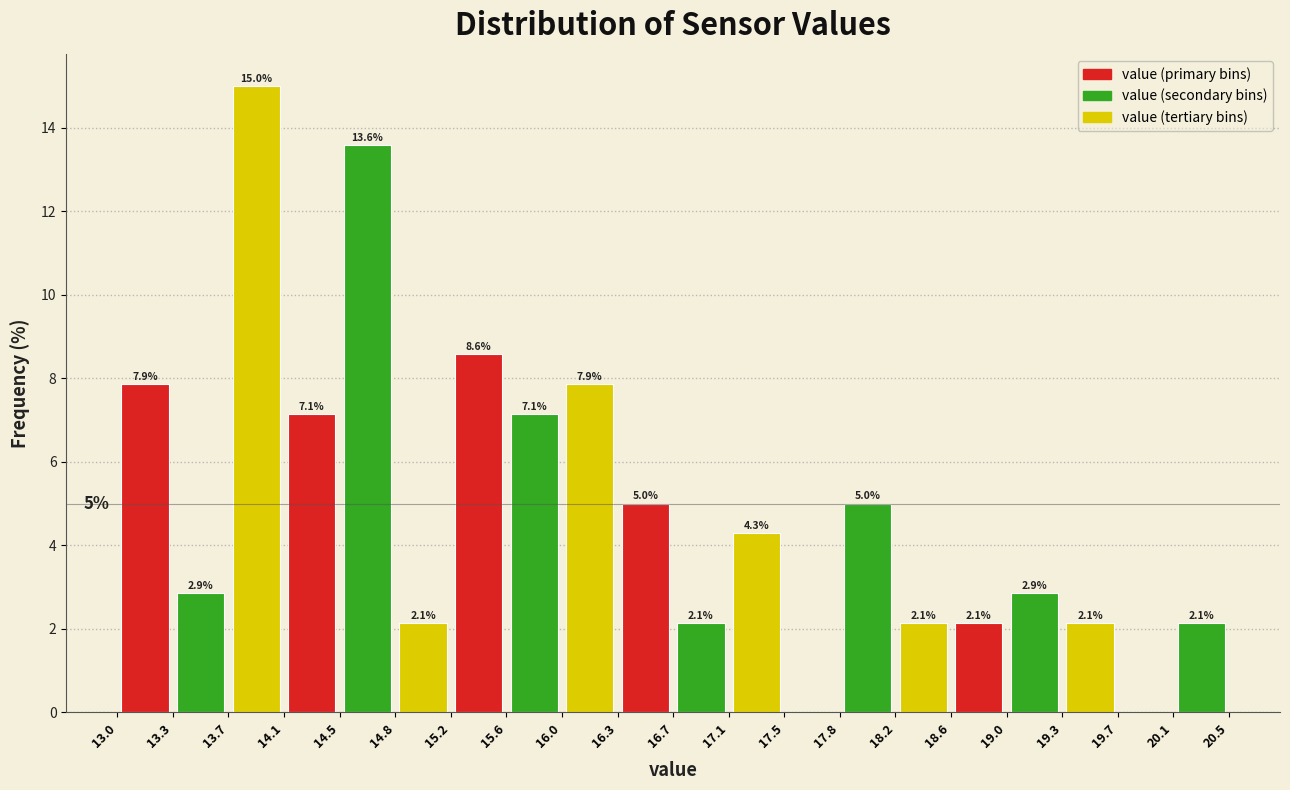

Which range on the x-axis has the tallest bar?

13.7 to 14.1